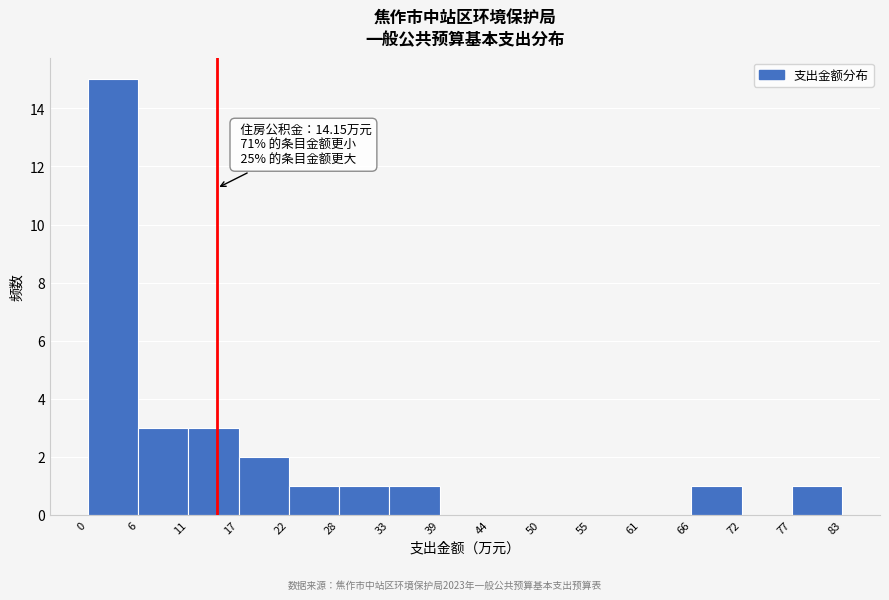

Which range on the x-axis has the tallest bar?

0 to 6